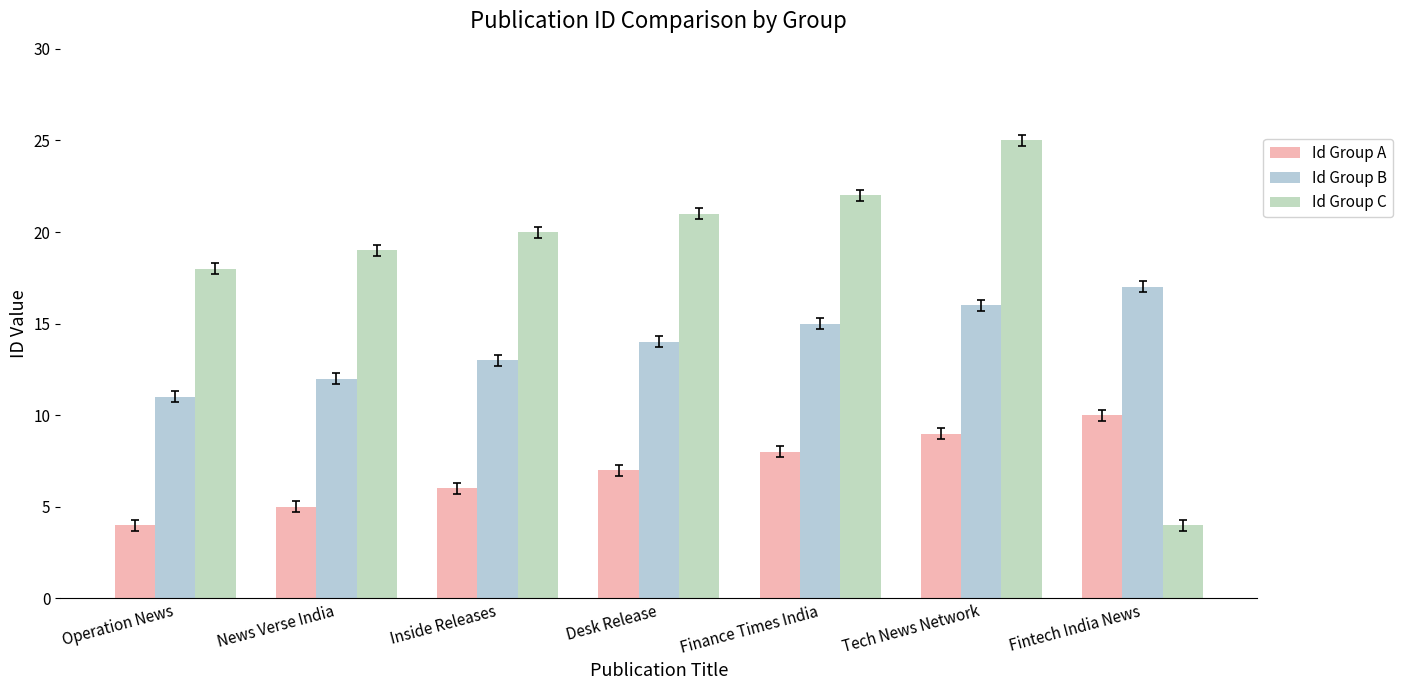

Is the value of Id Group A at Tech News Network greater than the value of Id Group B at Desk Release?

No